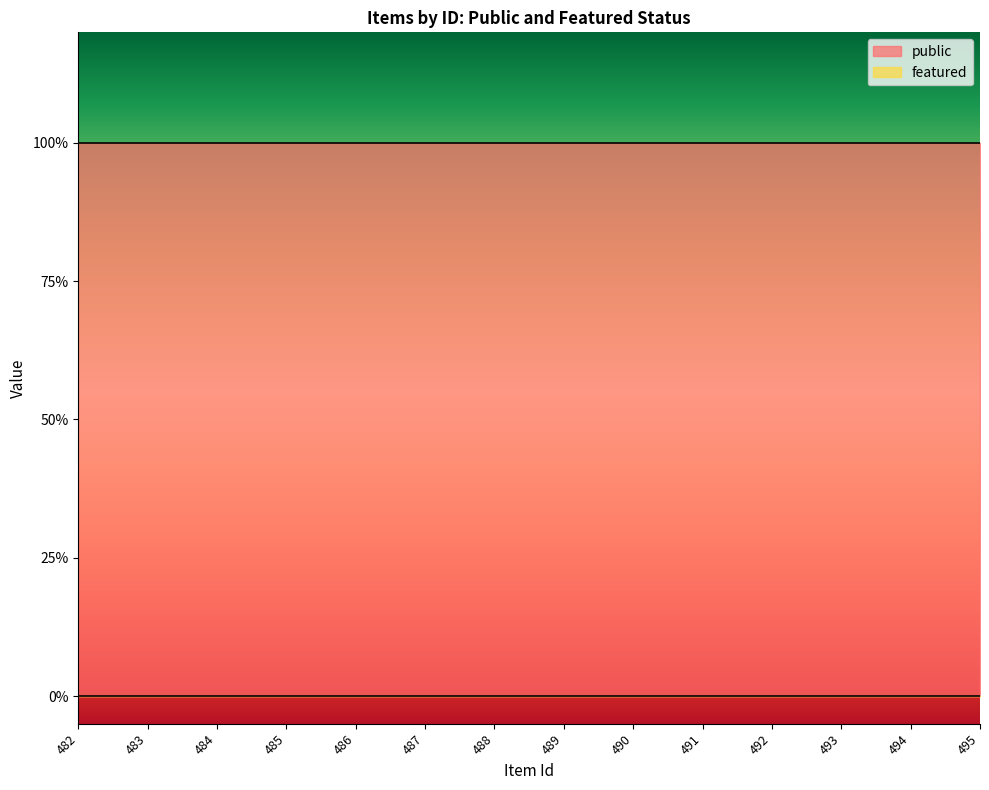

Which category has the lowest value across all series?

482